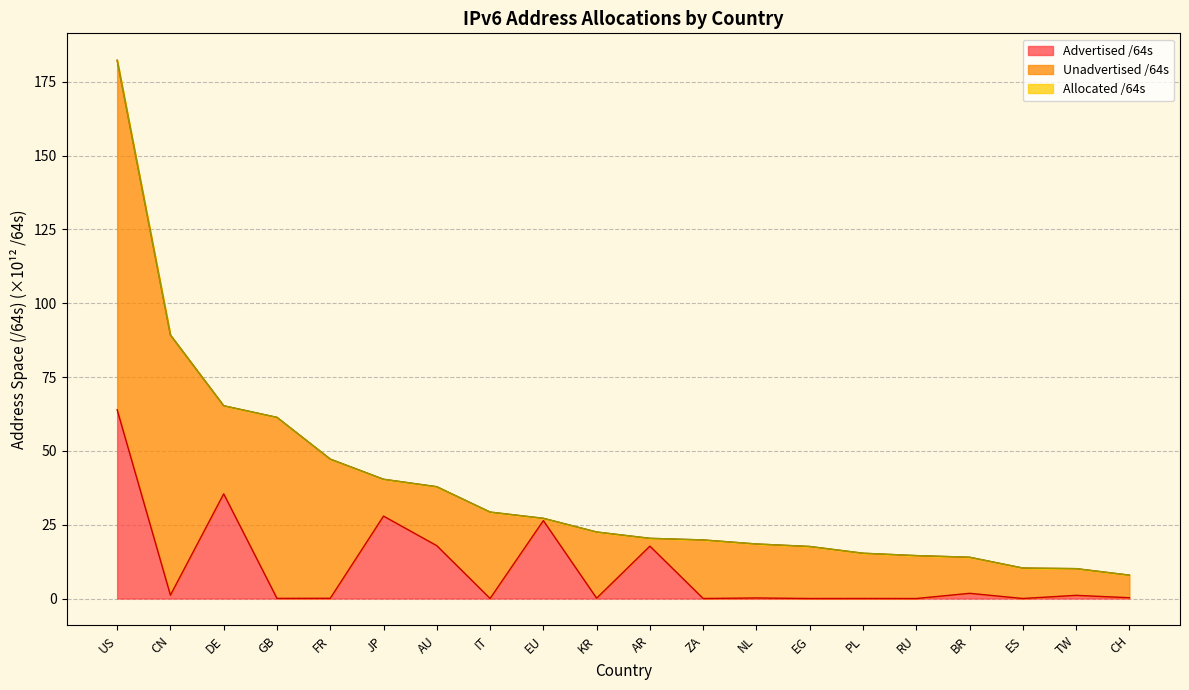

Reading right to left, what are all the values shown in this chart?

Advertised /64s: CH=0.3	TW=1.1	ES=0.0	BR=1.8	RU=0.0	PL=0.0	EG=0.0	NL=0.2	ZA=0.0	AR=17.8	KR=0.1	EU=26.4	IT=0.0	AU=17.9	JP=27.9	FR=0.1	GB=0.1	DE=35.5	CN=1.1	US=64.0
Allocated /64s: CH=7.9	TW=10.1	ES=10.3	BR=14.0	RU=14.5	PL=15.3	EG=17.6	NL=18.5	ZA=19.8	AR=20.4	KR=22.5	EU=27.2	IT=29.3	AU=37.9	JP=40.4	FR=47.2	GB=61.4	DE=65.3	CN=89.2	US=182.3